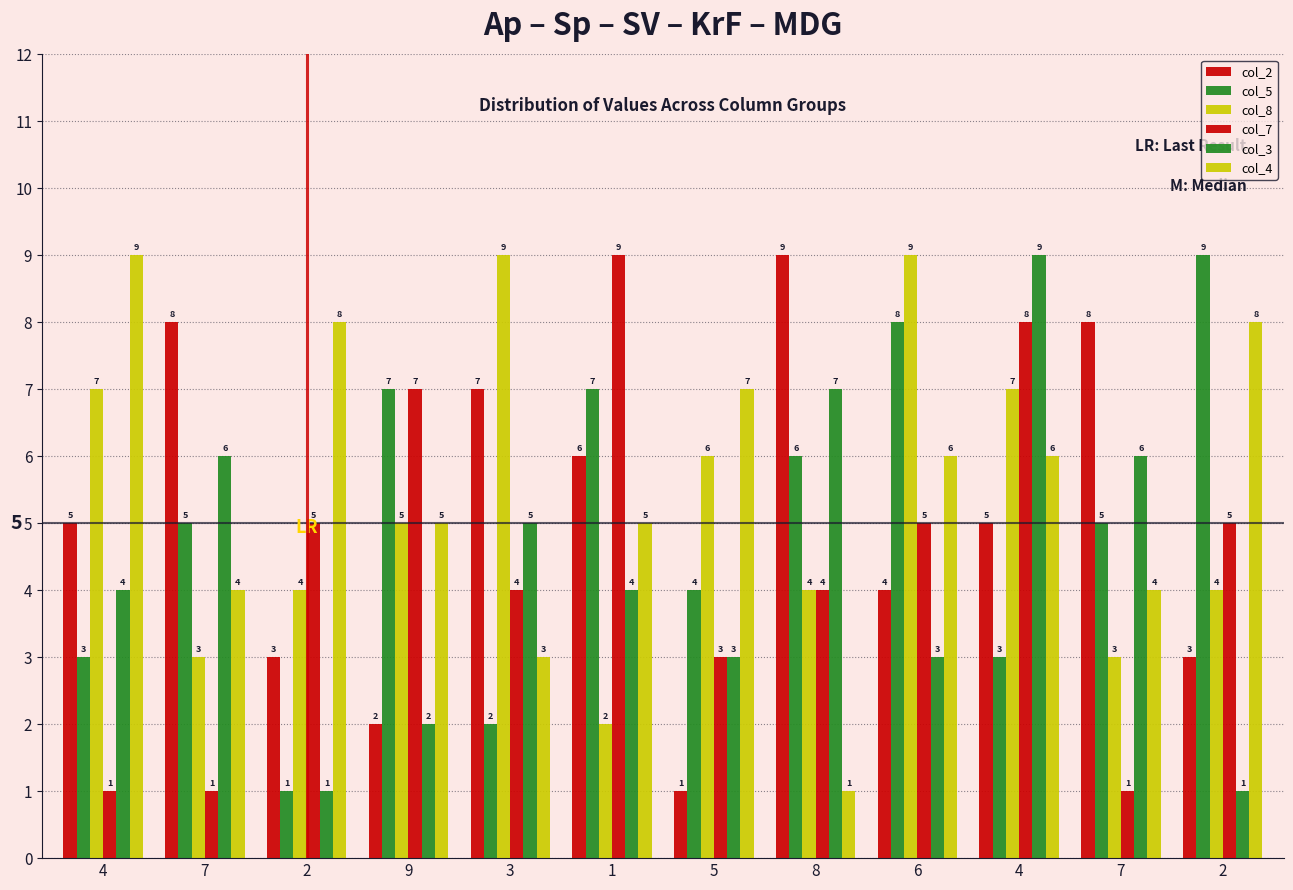

What is the label of the 12th bar from the left?

2